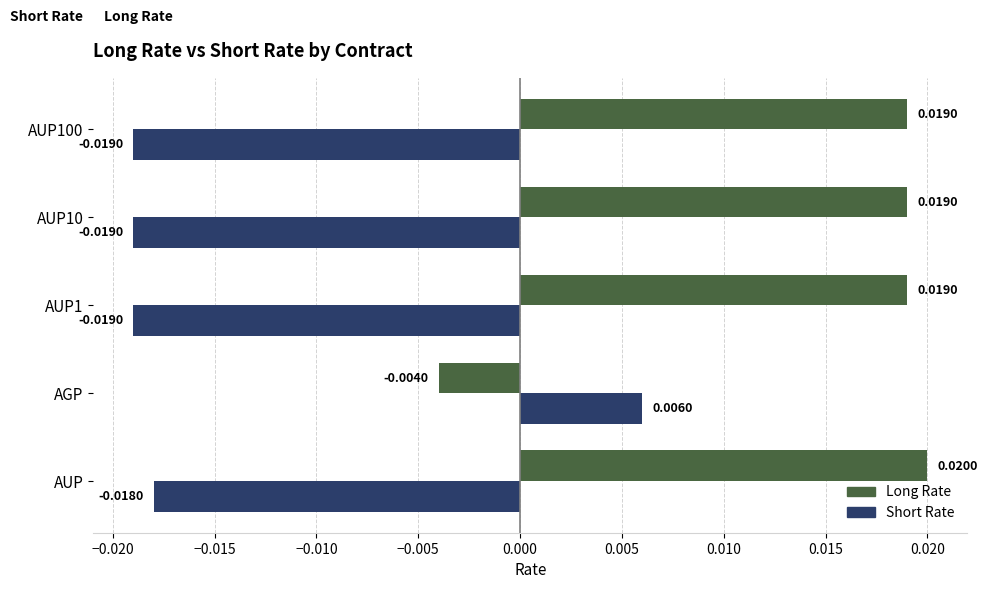

What is the sum of all Long Rate values?

0.1